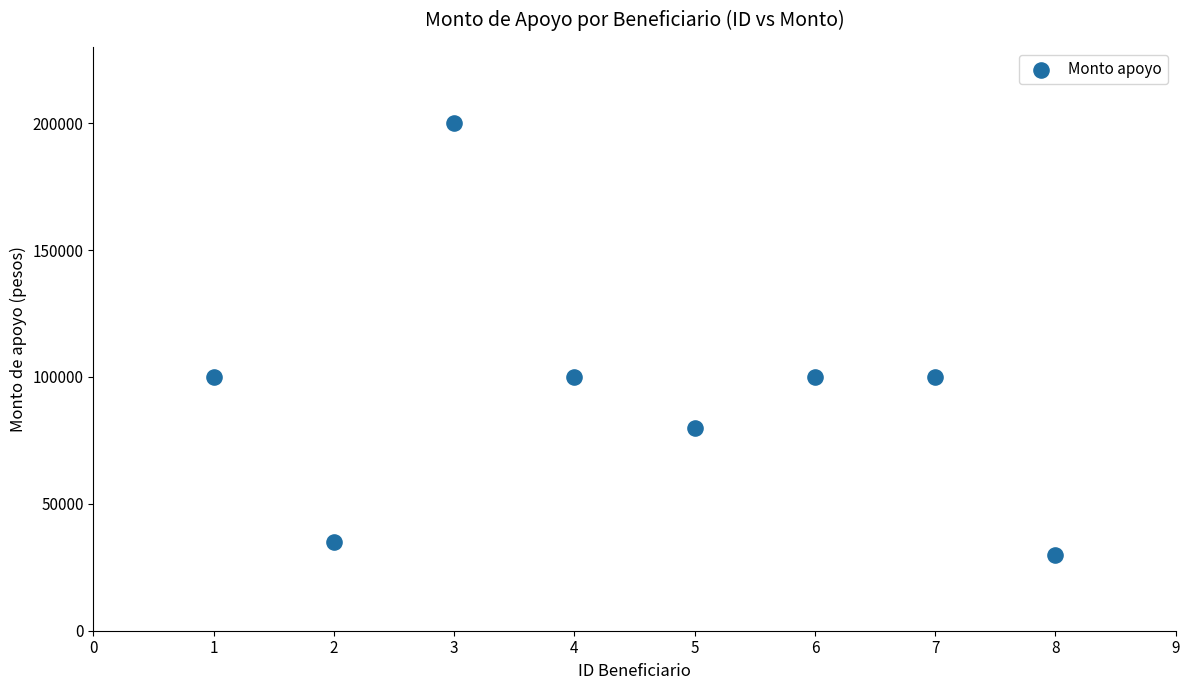

What is the range of X values (max minus min)?

7